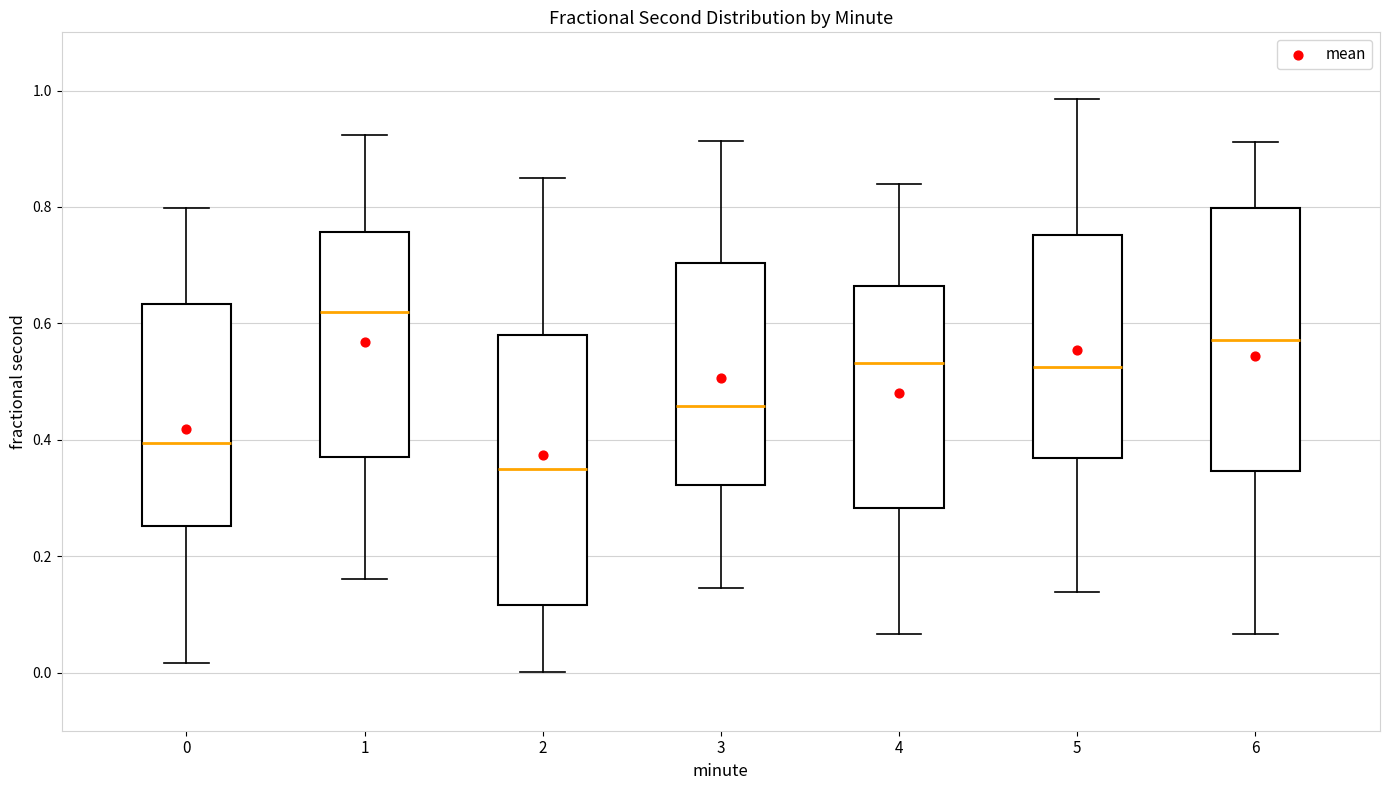

Where does the lower whisker of the box at x = 4 end on the y-axis? The values are not printed on the chart, so give them approximately, as read against the axis.

0.06